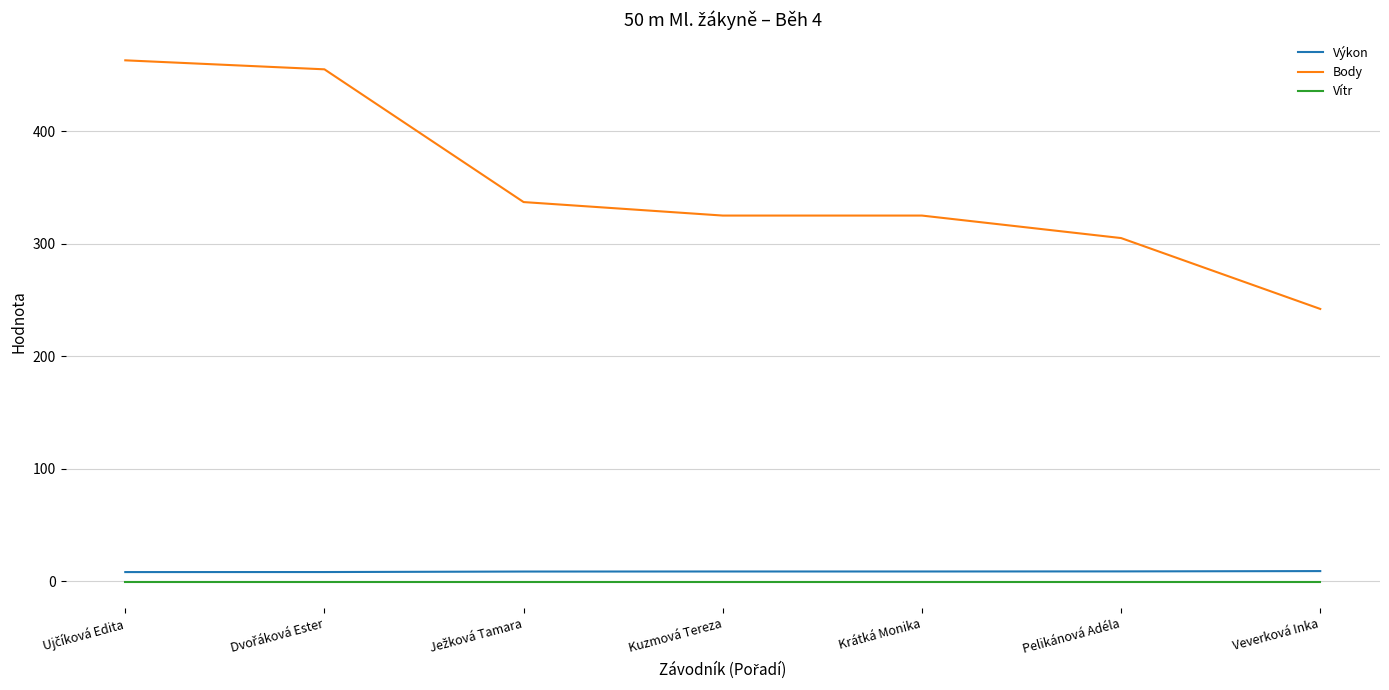

True or false: Vítr and Výkon cross at least once.

False